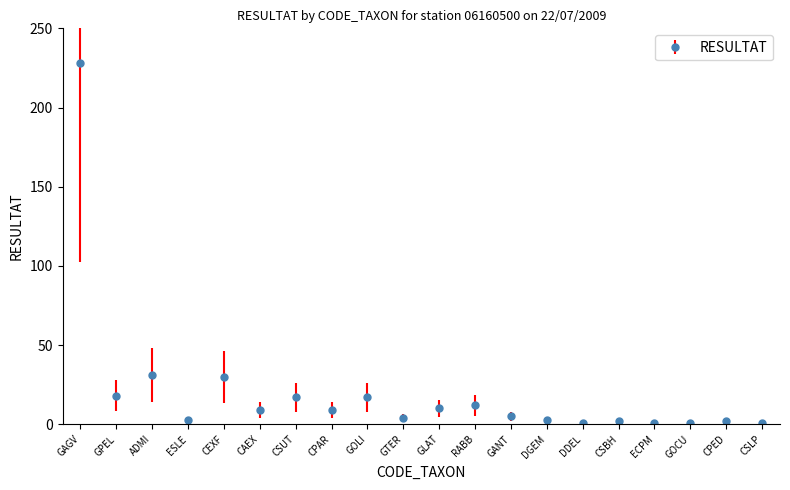

What is the change in value from GPEL to RABB?

-6